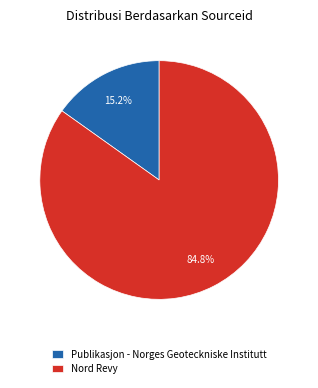

Approximately how many times larger is the value at Nord Revy compared to Publikasjon - Norges Geoteckniske Institutt?

5.6